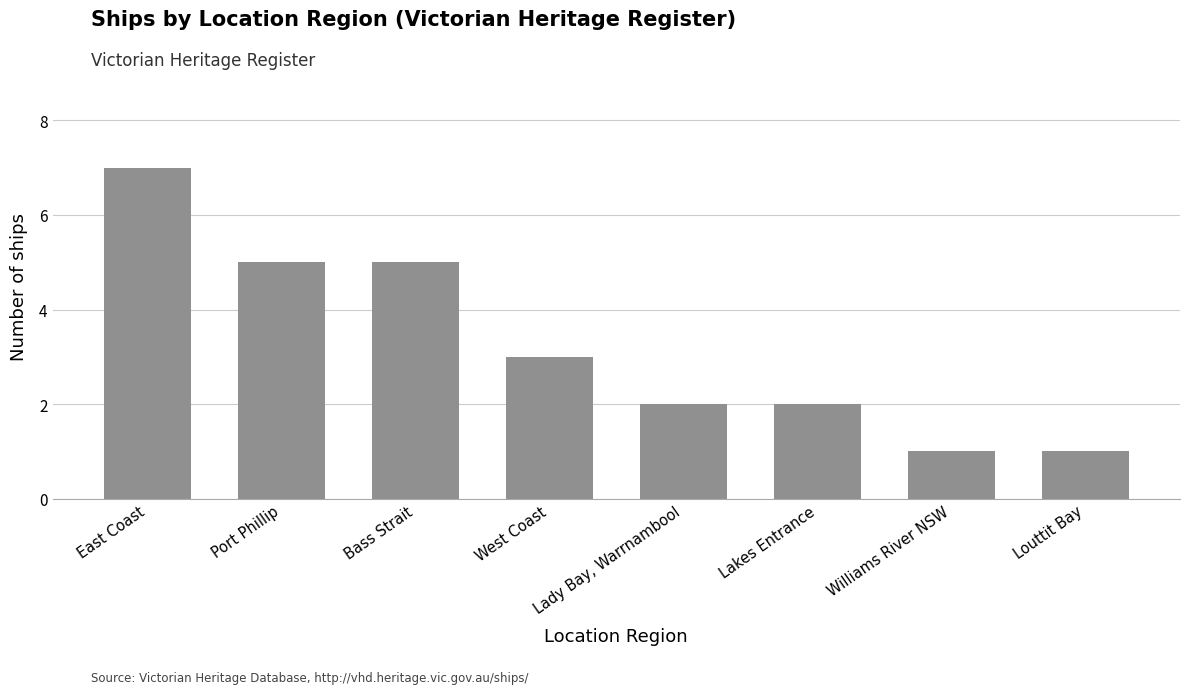

What is the approximate value at Lakes Entrance?

2